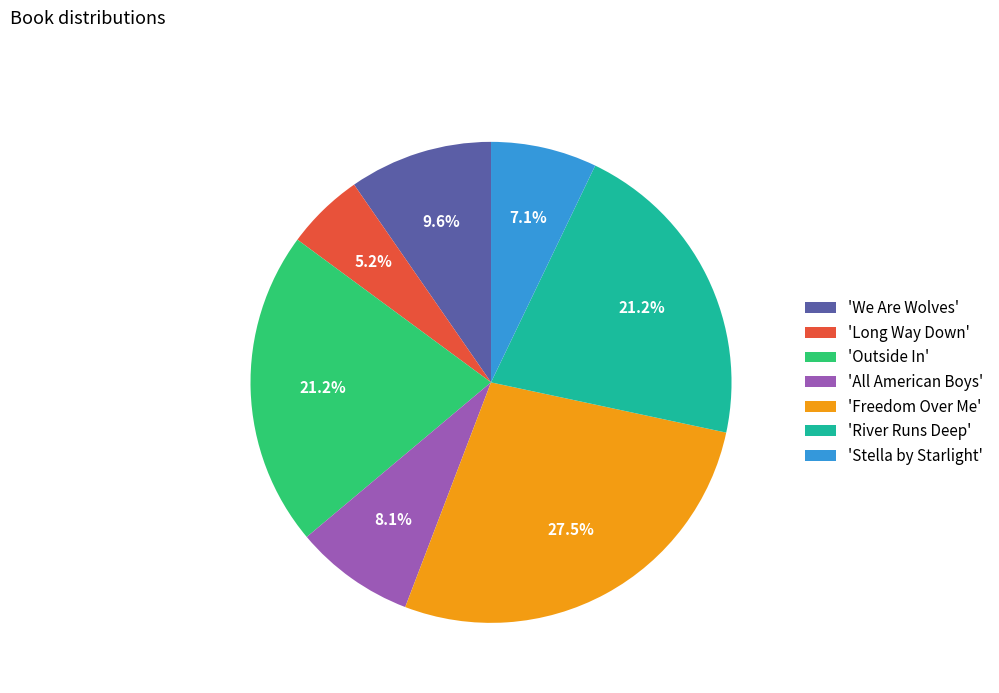

Approximately how many times larger is the value at 'All American Boys' compared to 'Stella by Starlight'?

1.1